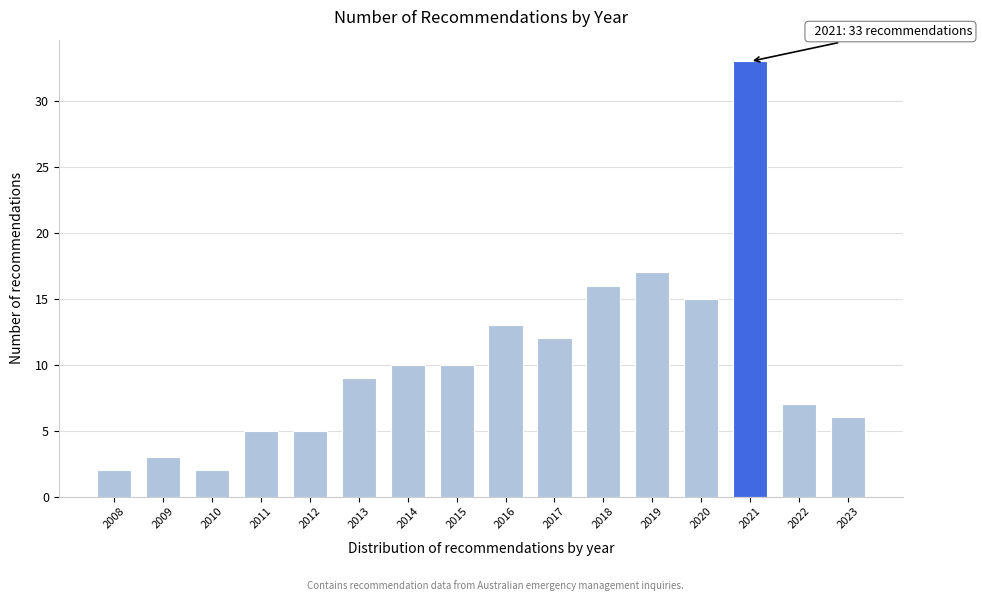

Reading left to right, what are all the values shown in this chart?

2008=2	2009=3	2010=2	2011=5	2012=5	2013=9	2014=10	2015=10	2016=13	2017=12	2018=16	2019=17	2020=15	2021=33	2022=7	2023=6